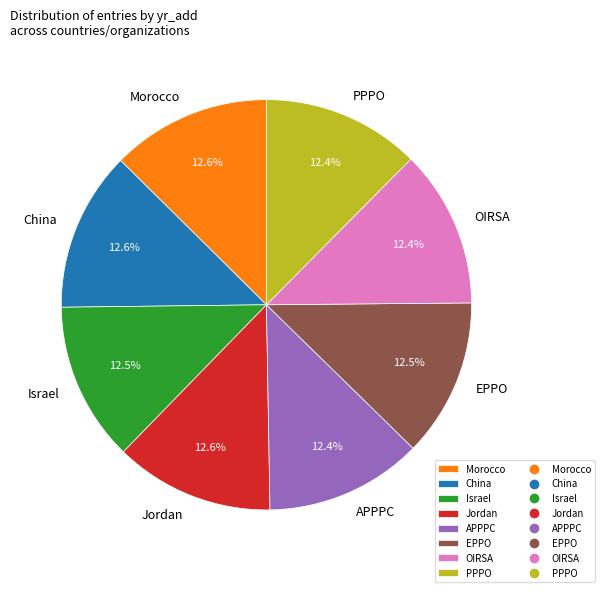

Combined, what portion of the pie is PPPO and Morocco?

25.0%